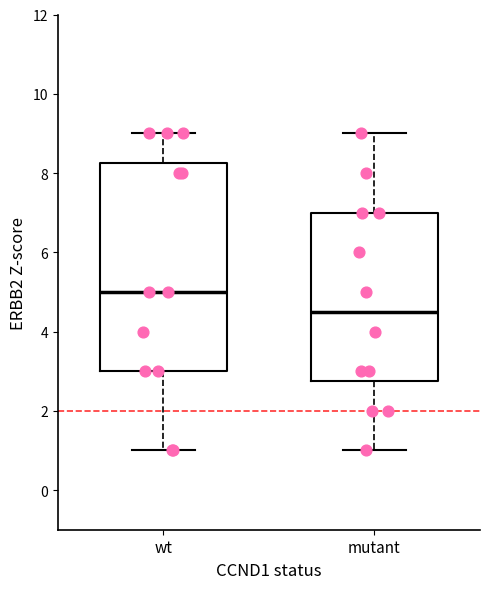

Where does the lower whisker of the box for mutant end on the y-axis? The values are not printed on the chart, so give them approximately, as read against the axis.

1.0